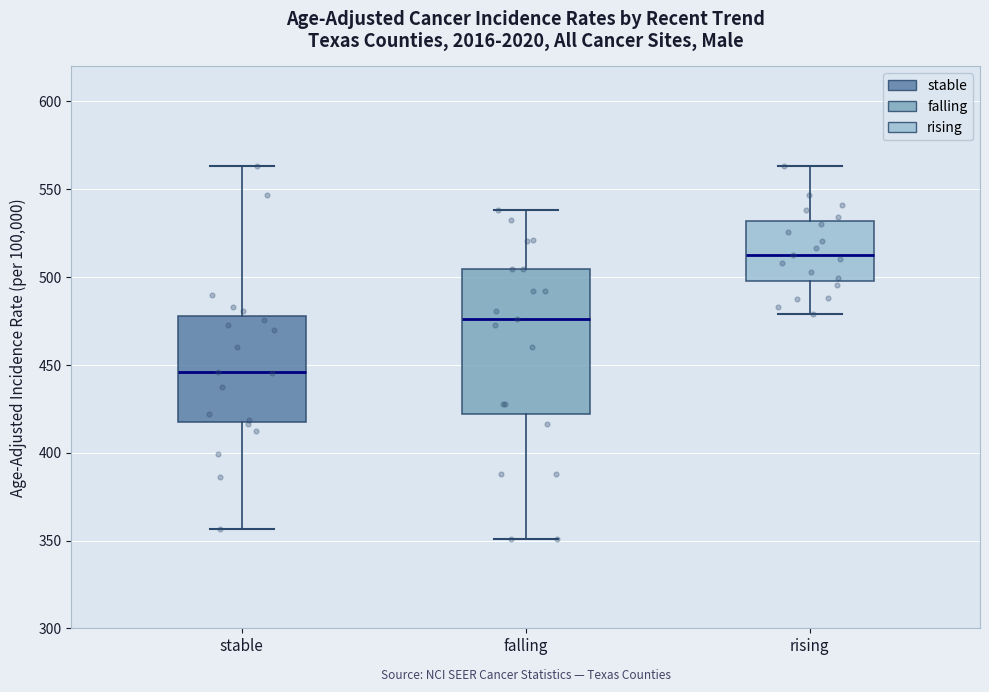

Which box is the tallest, from its lower edge to its upper edge?

falling